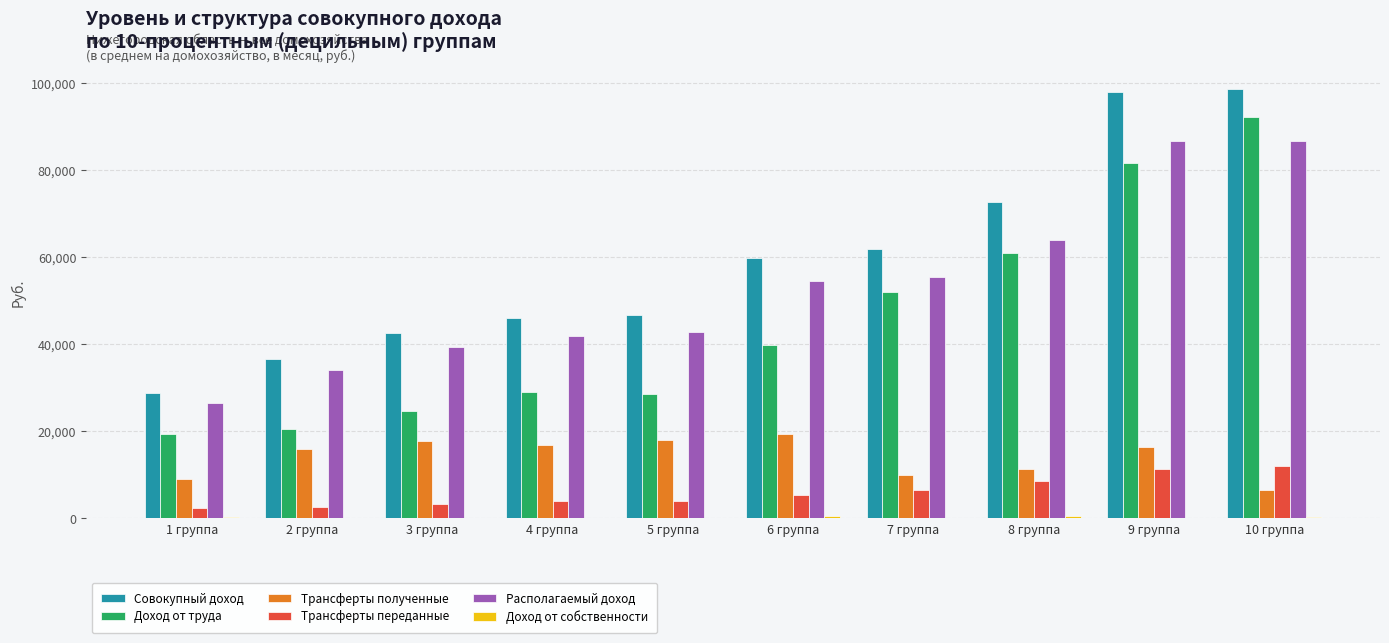

What is the maximum value shown in the chart?

98792.3